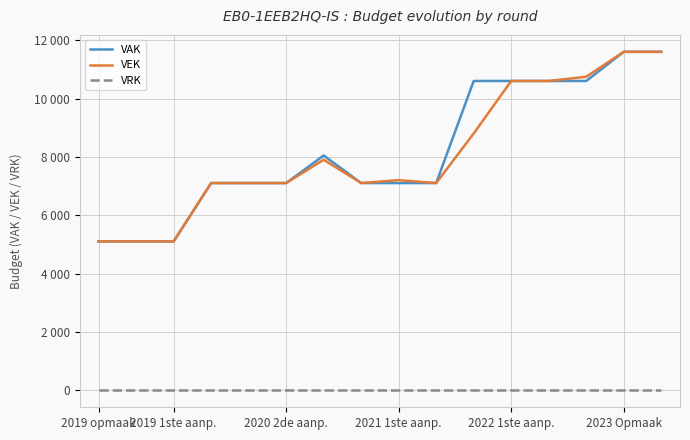

What is the difference between the maximum and second lowest values in the VAK series?

6500